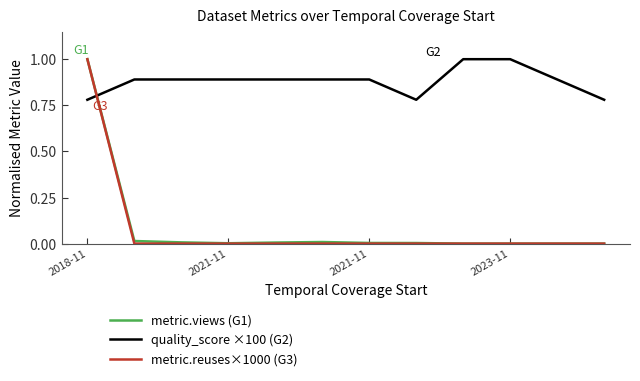

Which series has the largest total across all categories?

quality_score ×100 (G2)